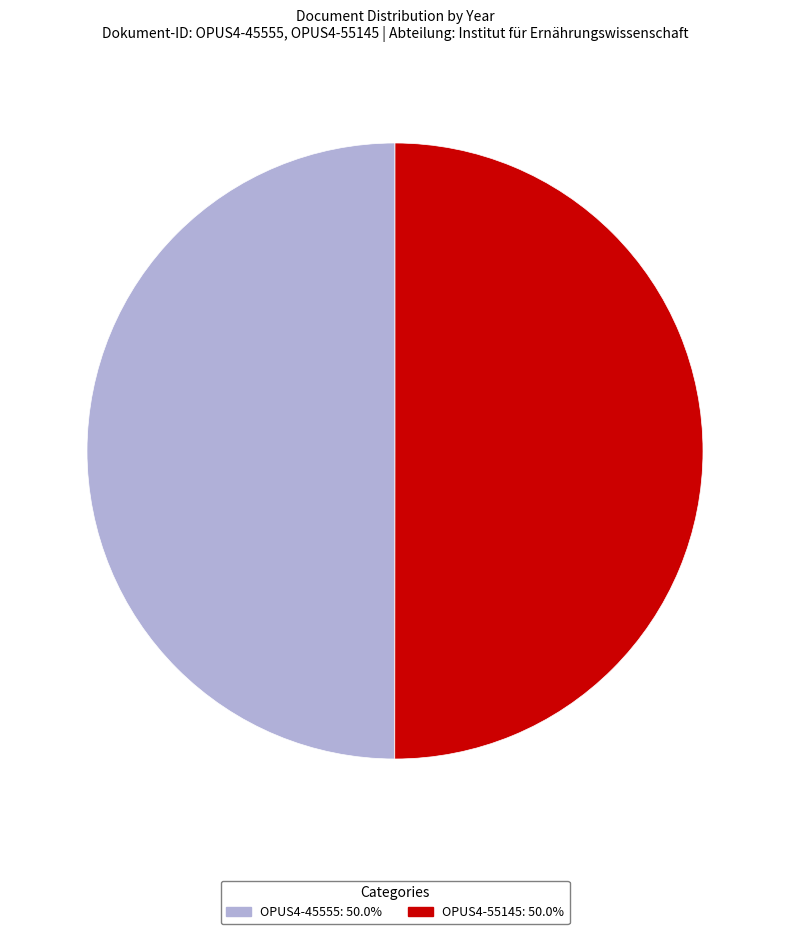

Combined, do OPUS4-55145 and OPUS4-45555 account for over 50%?

Yes